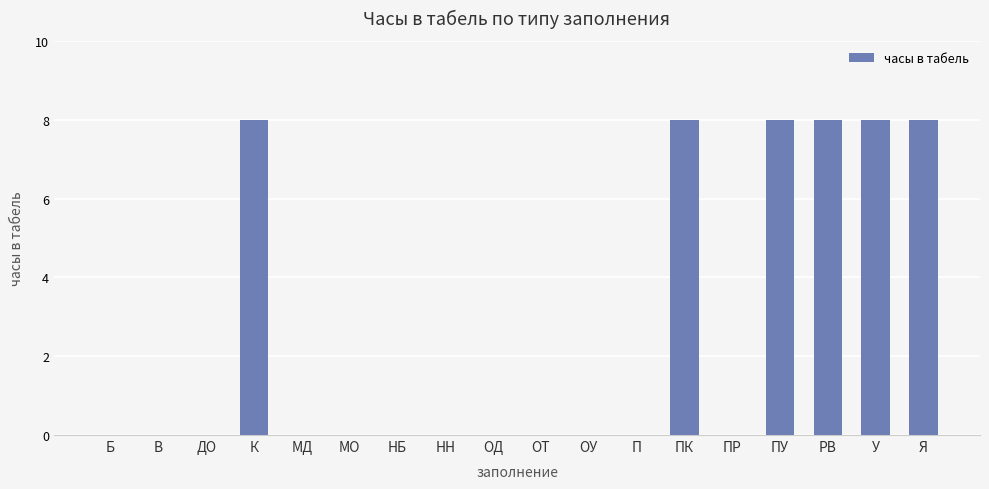

True or false: the data shows 8 at ПУ.

True